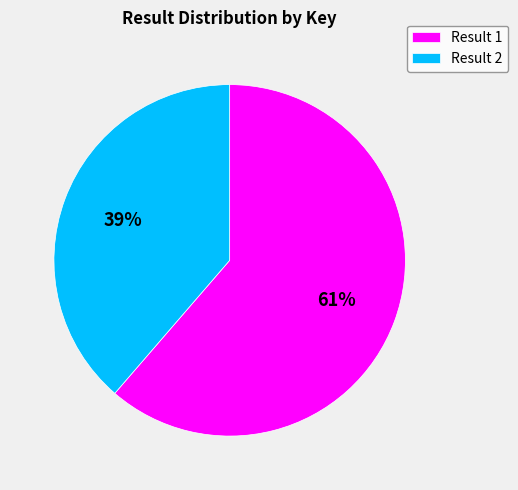

Does any single category account for the majority?

Yes